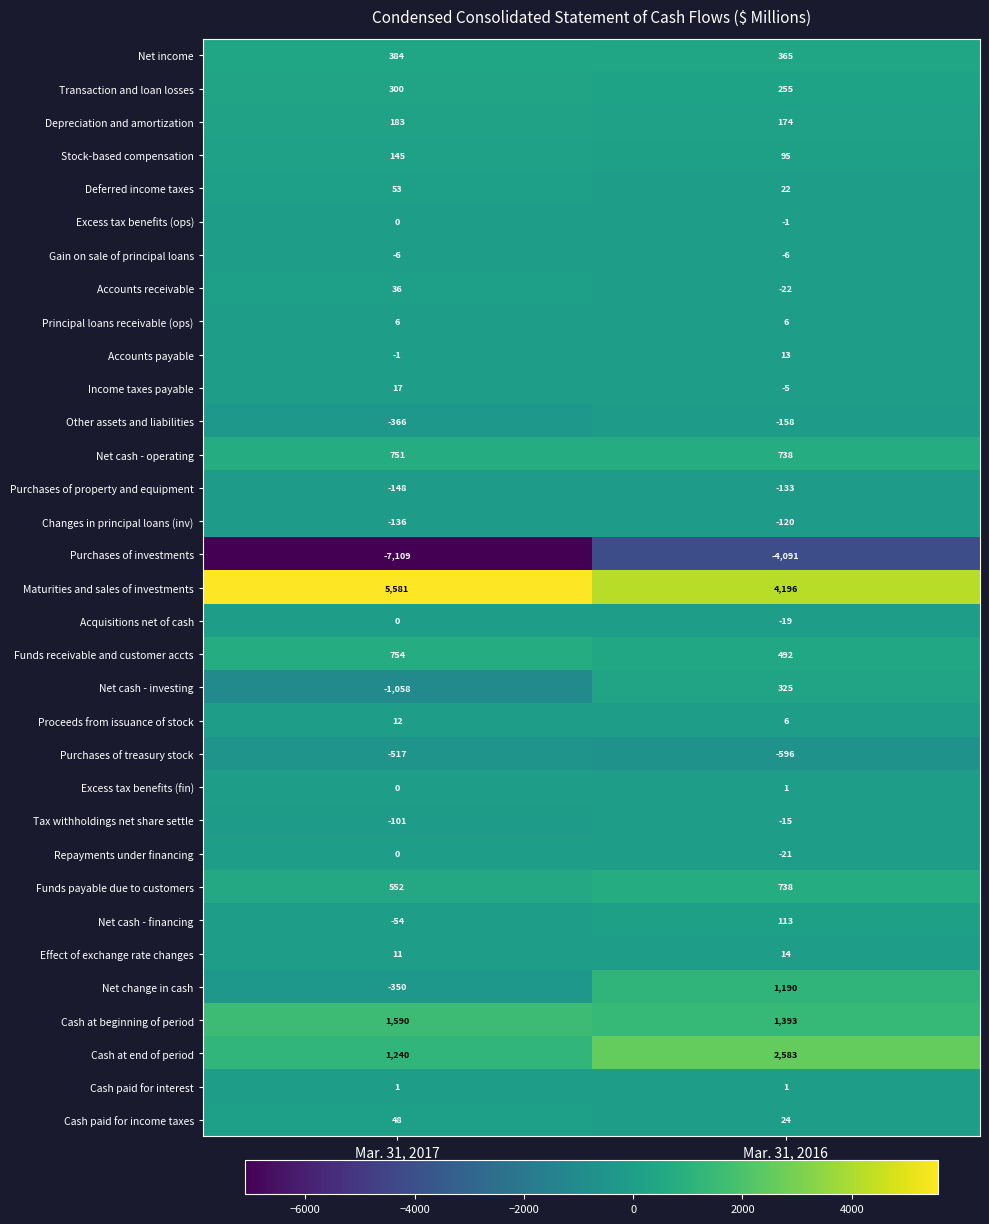

What is the difference between the maximum and minimum values in the Cash at beginning of period series?

197